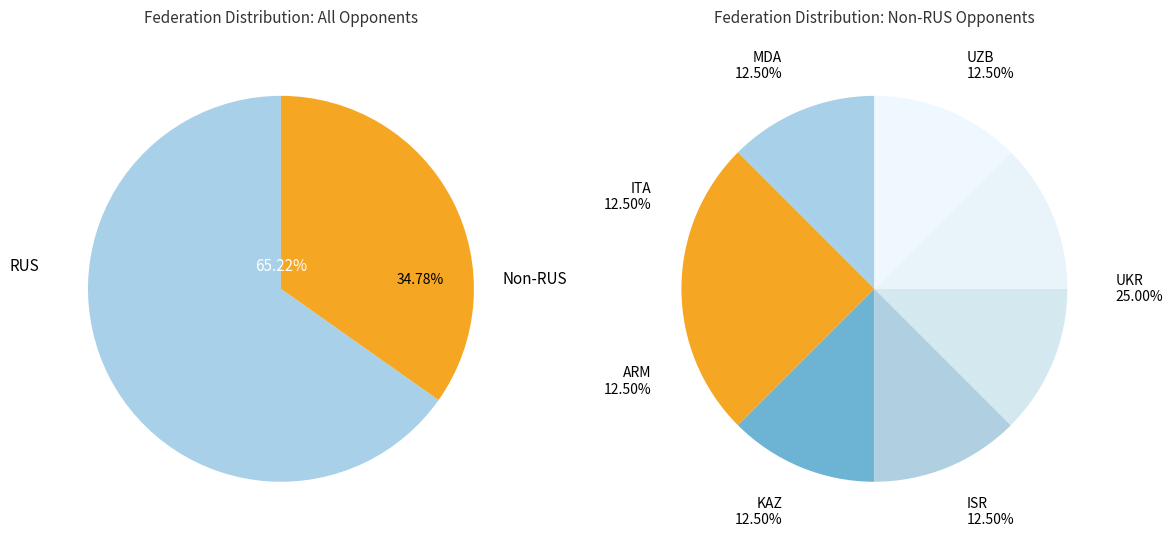

True or false: MDA accounts for 19% of the total.

False